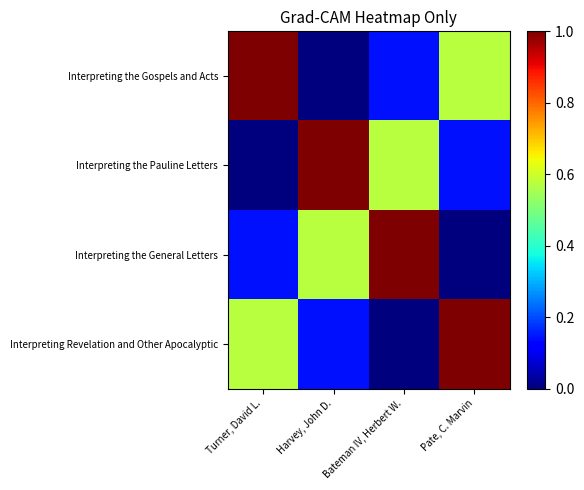

Reading left to right, list all the values displayed in this chart.

Interpreting the Gospels and Acts: Turner, David L.=1.0	Harvey, John D.=0.0	Bateman IV, Herbert W.=0.1	Pate, C. Marvin=0.6
Interpreting the Pauline Letters: Turner, David L.=0.0	Harvey, John D.=1.0	Bateman IV, Herbert W.=0.6	Pate, C. Marvin=0.1
Interpreting the General Letters: Turner, David L.=0.1	Harvey, John D.=0.6	Bateman IV, Herbert W.=1.0	Pate, C. Marvin=0.0
Interpreting Revelation and Other Apocalyptic: Turner, David L.=0.6	Harvey, John D.=0.1	Bateman IV, Herbert W.=0.0	Pate, C. Marvin=1.0